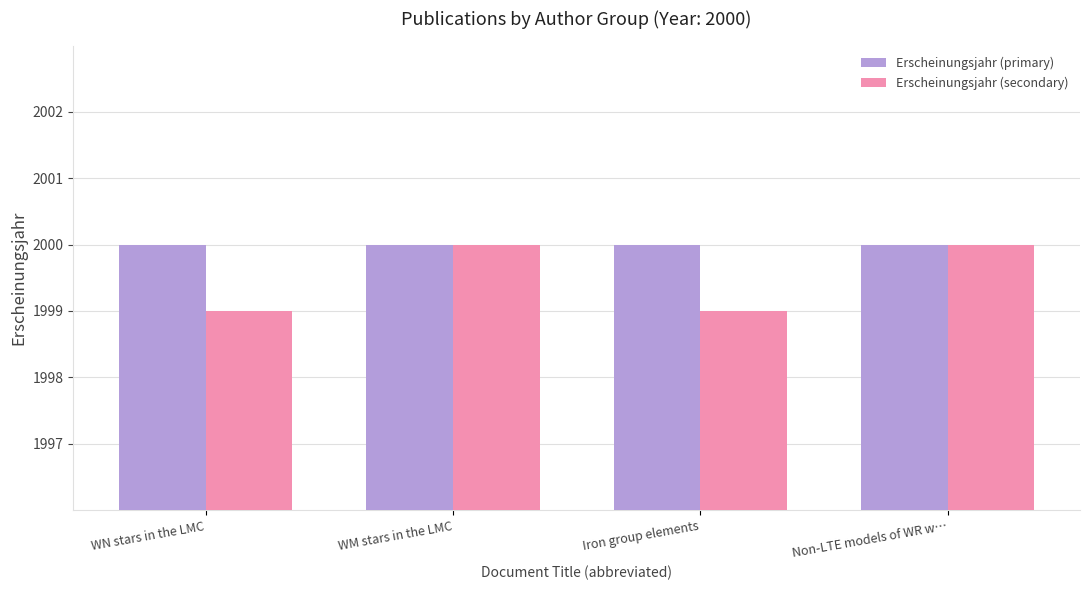

Which series has the widest spread of values?

Erscheinungsjahr (secondary)